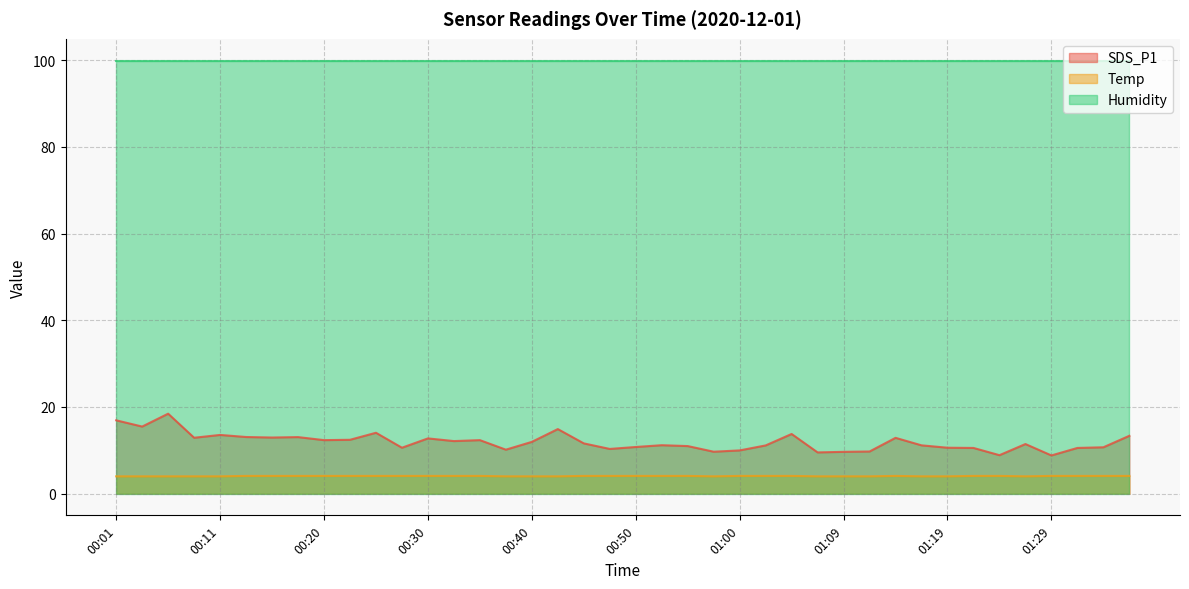

What is the difference between the SDS_P1 values at 00:40 and 00:37?

1.8